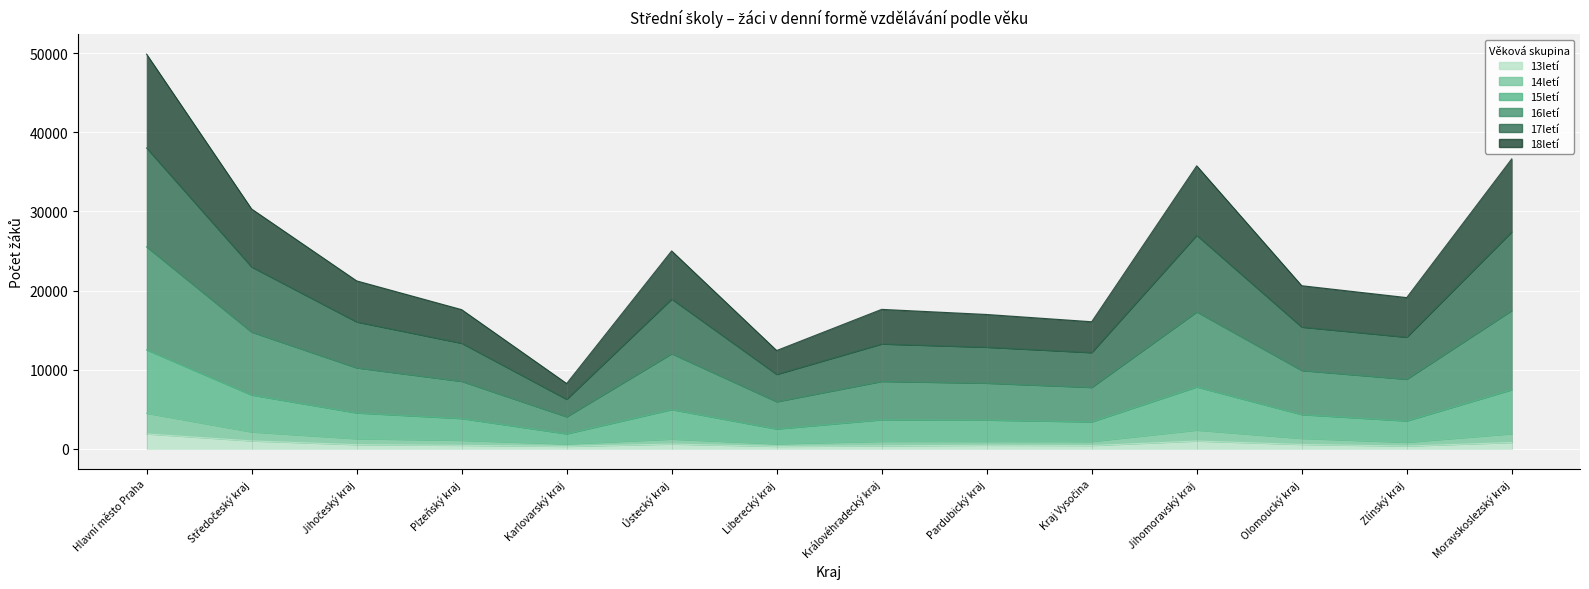

Rank the series at Pardubický kraj from highest to lowest value.

16letí, 17letí, 18letí, 15letí, 14letí, 13letí